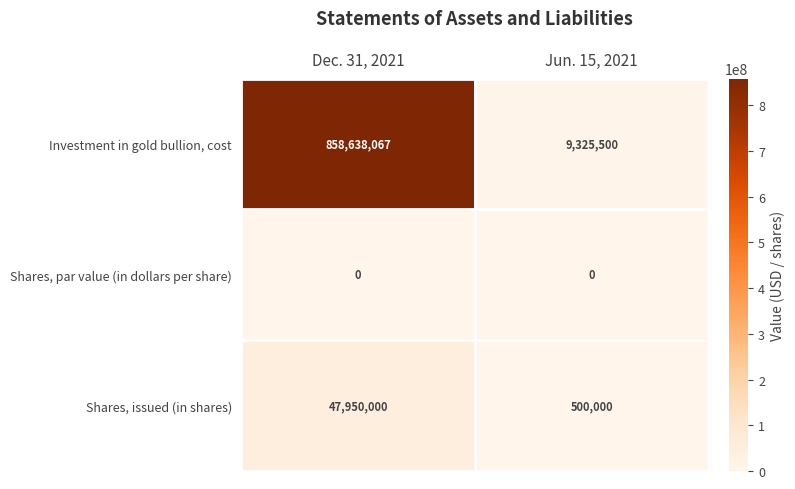

The value of Investment in gold bullion, cost at Jun. 15, 2021 is 15766141. True or false?

False